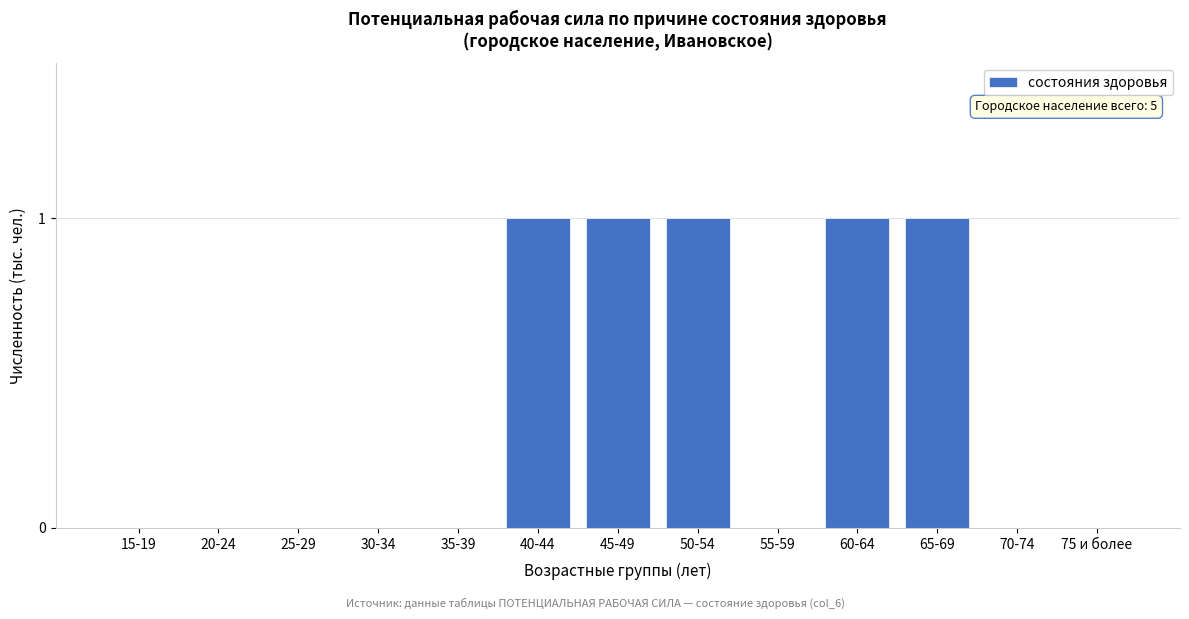

Reading left to right, what are all the values shown in this chart?

15-19=0	20-24=0	25-29=0	30-34=0	35-39=0	40-44=1	45-49=1	50-54=1	55-59=0	60-64=1	65-69=1	70-74=0	75 и более=0